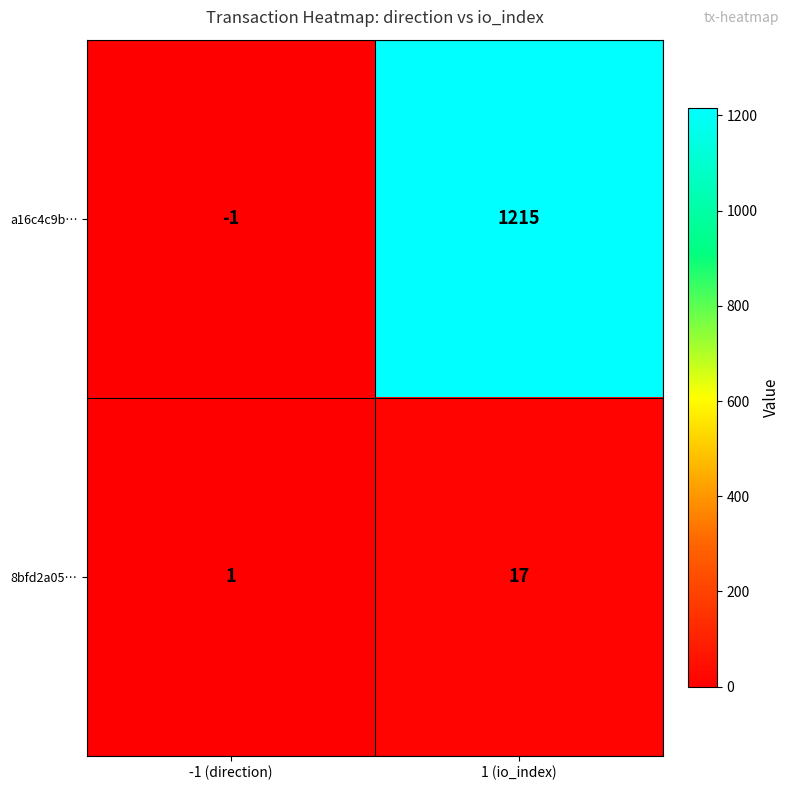

At which category is the sum across all series the highest?

1 (io_index)